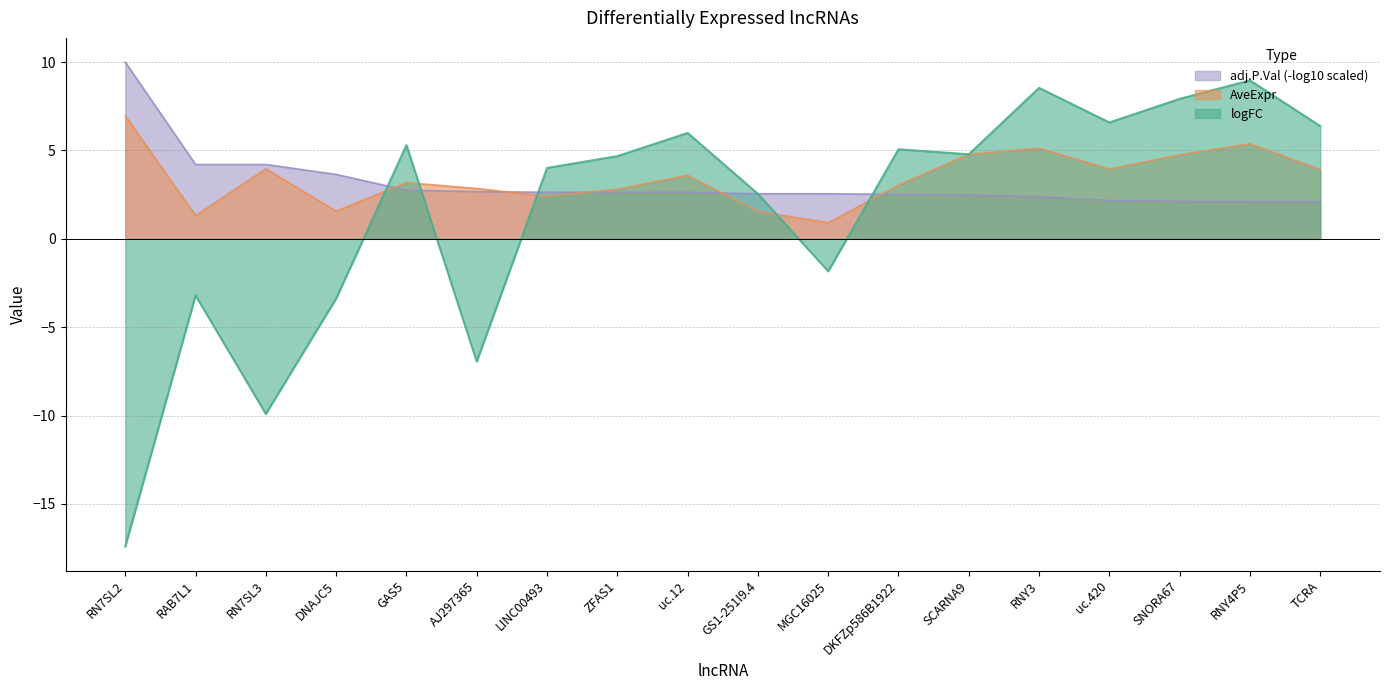

Rank the series at RNY3 from lowest to highest value.

adj.P.Val (-log10 scaled), AveExpr, logFC